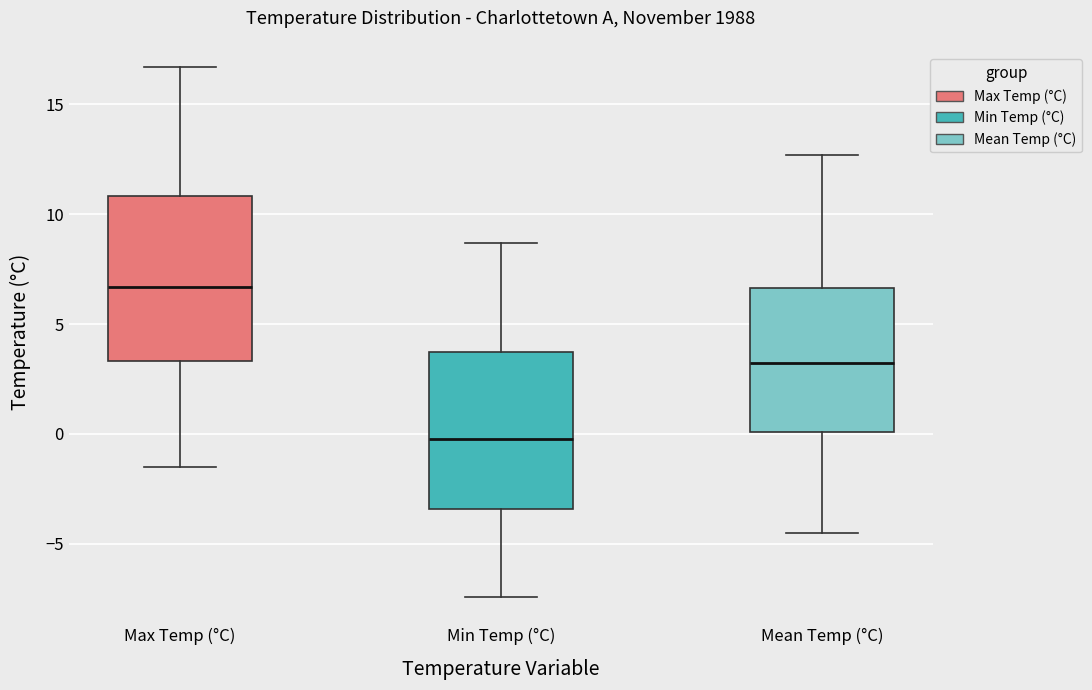

Which box's median line is the lowest?

Min Temp (°C)